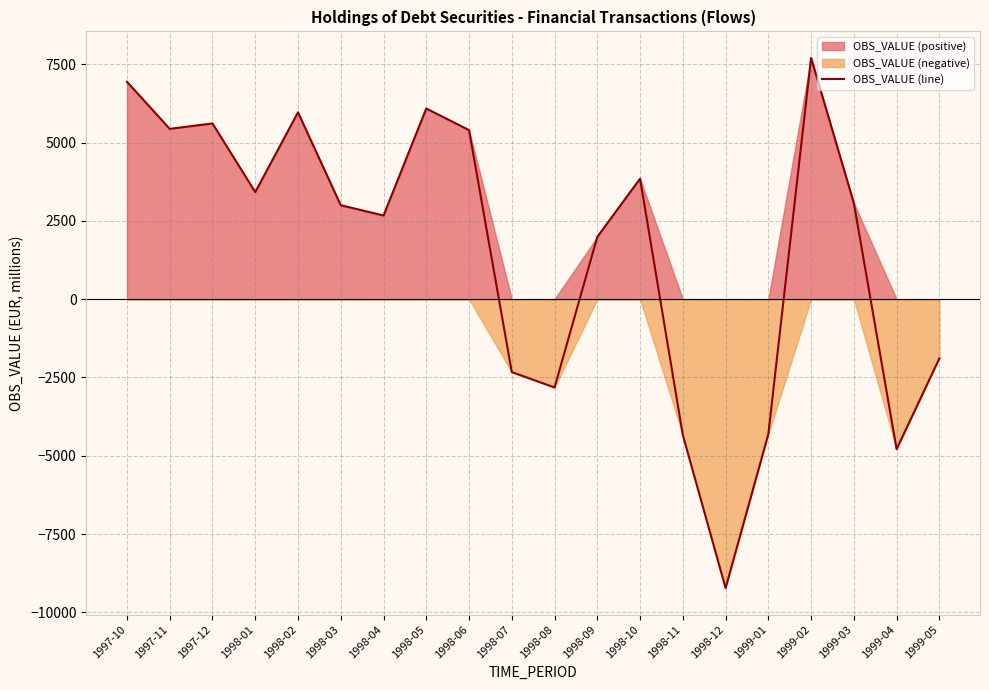

What is the label of the 18th point from the left?

1999-03